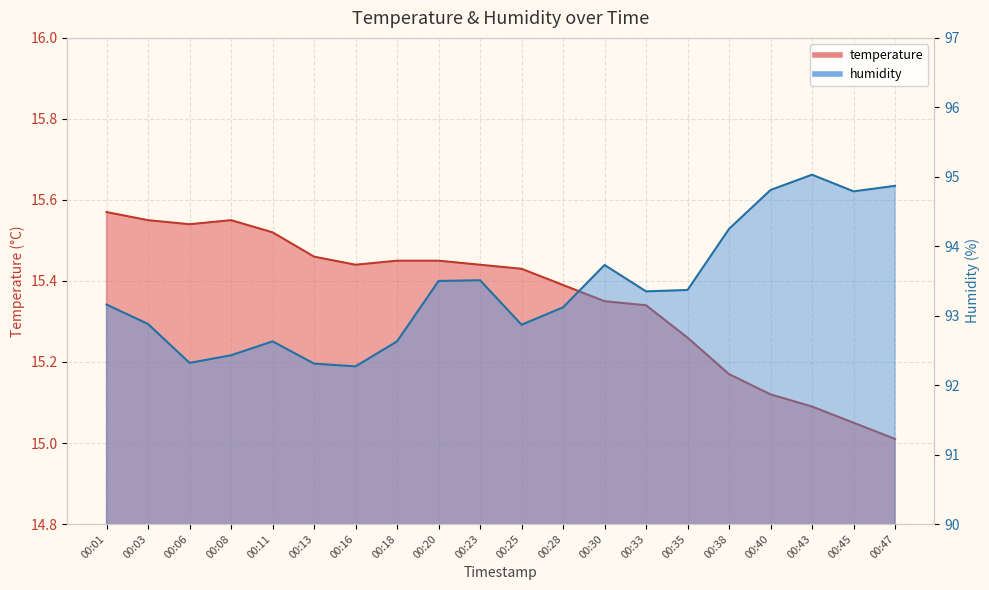

At which category is the sum across all series the highest?

00:43